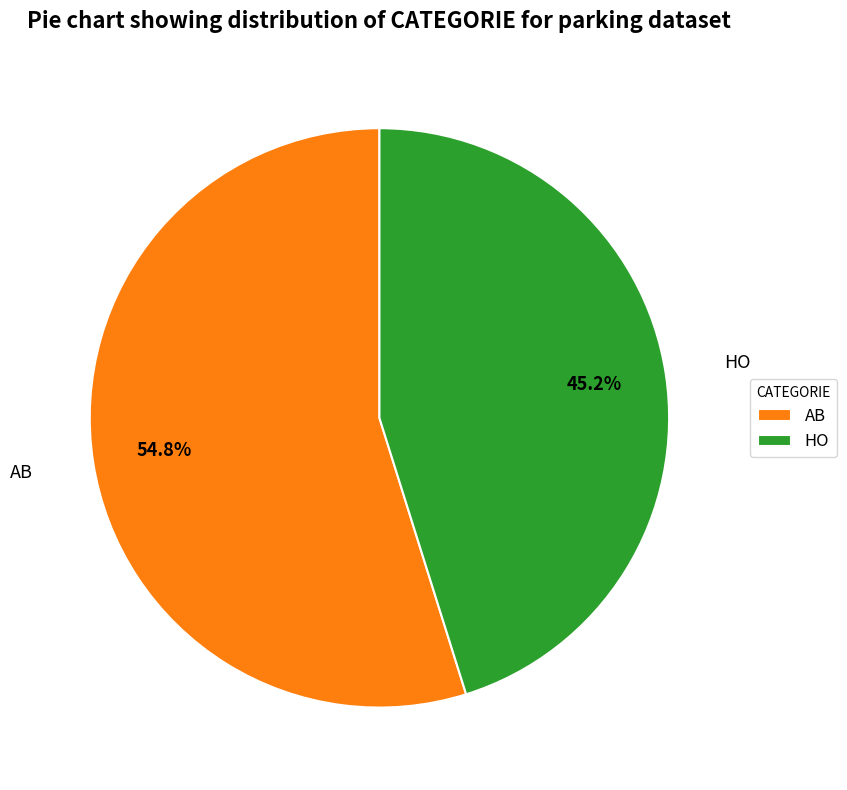

How many segments does this pie chart have?

2